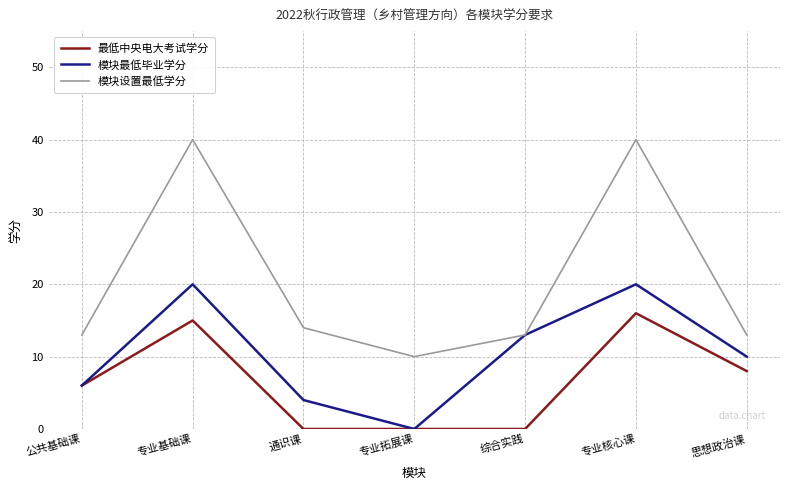

Which series has the largest total across all categories?

模块设置最低学分